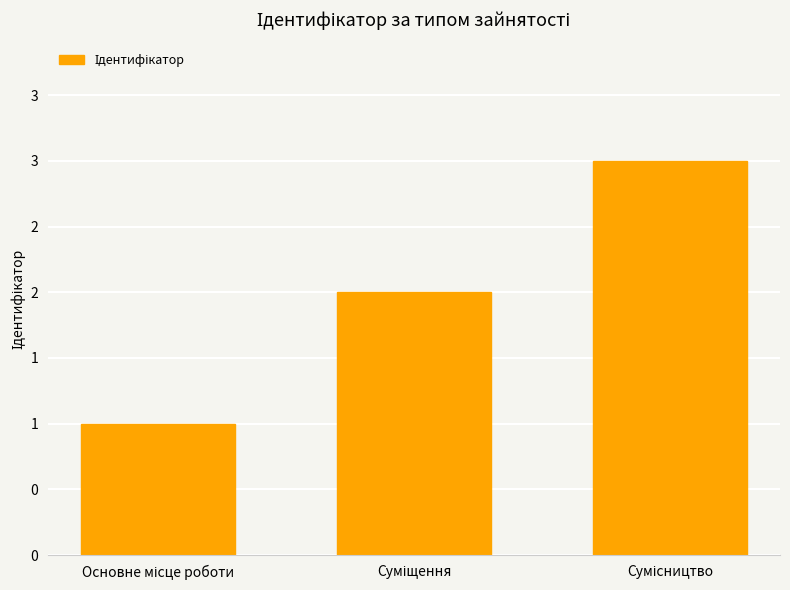

Does the chart contain any negative values?

No